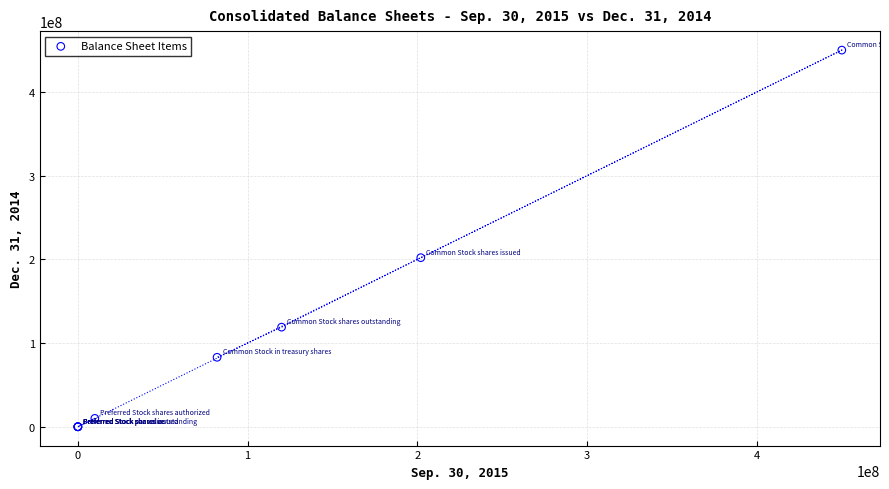

What Y value in the scatter plot is closest to 225000000?

202000000